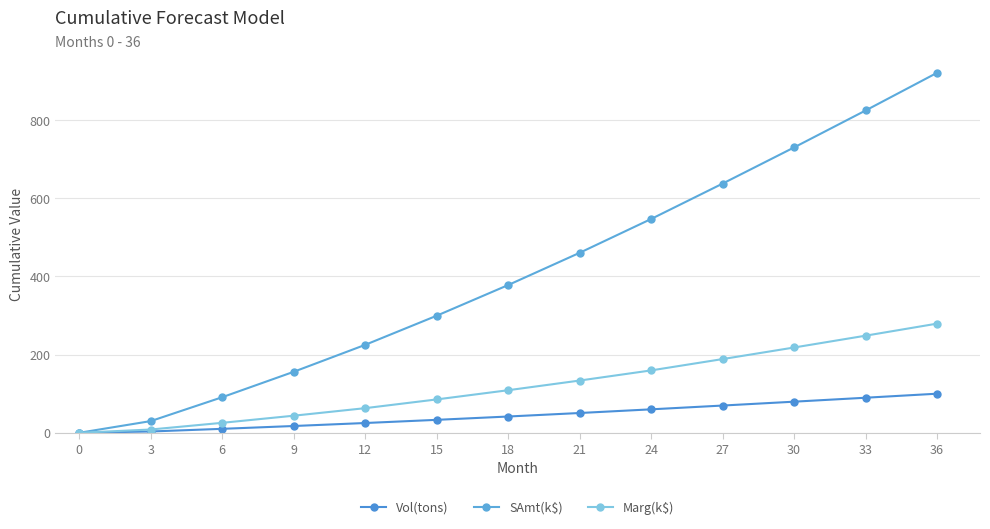

Which series has the widest spread of values?

SAmt(k$)